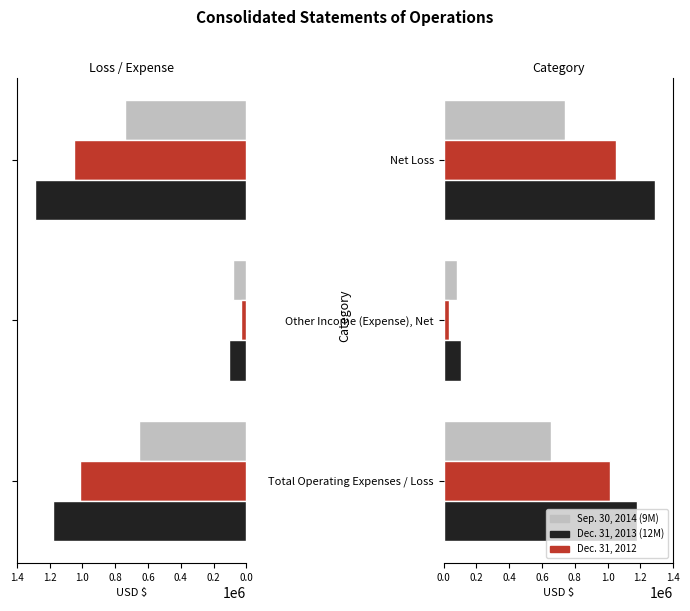

Does the chart contain stacked bars?

No